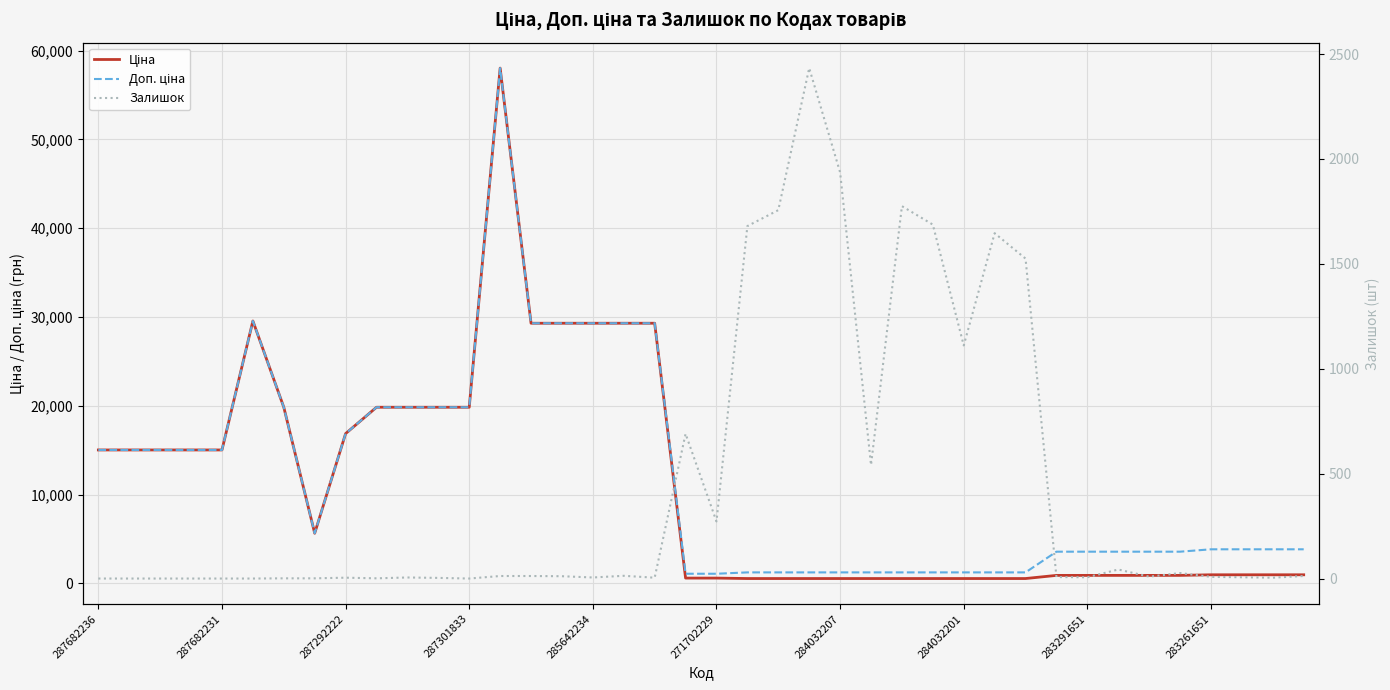

Rank the series at 10 from lowest to highest value.

Залишок, Ціна, Доп. ціна